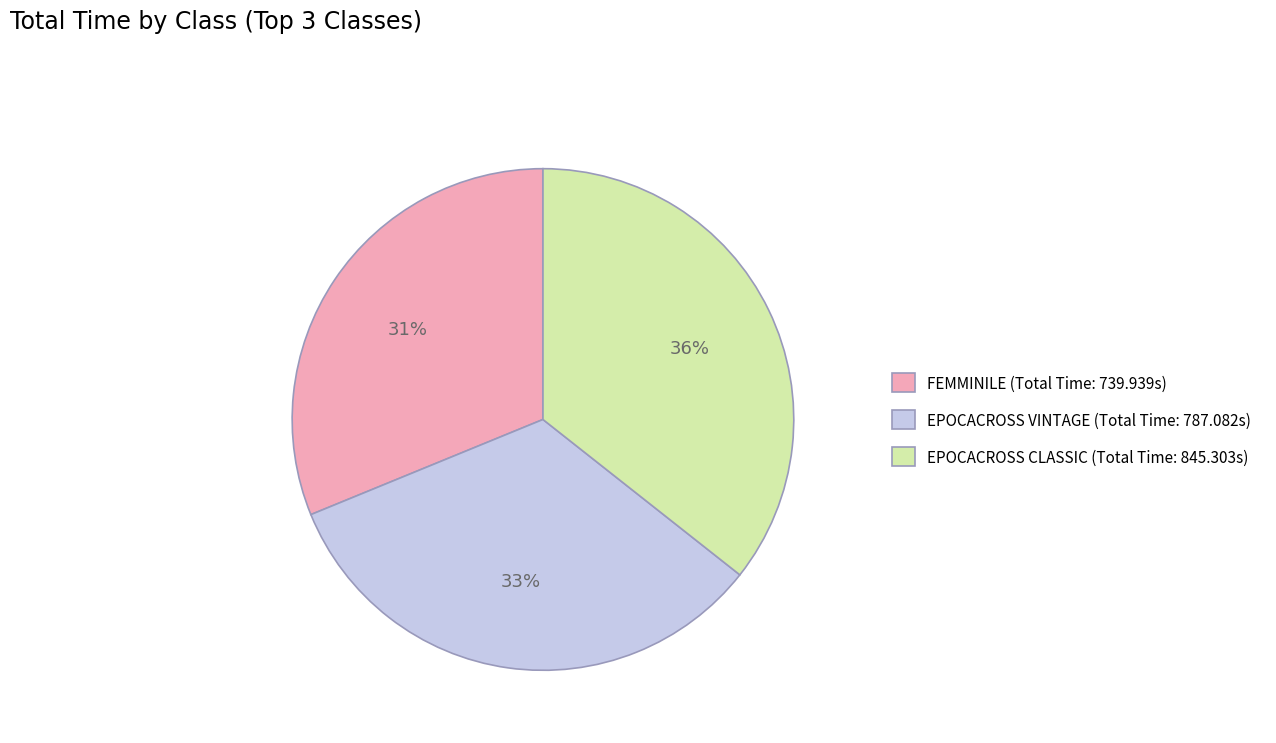

Which has a higher value, EPOCACROSS VINTAGE or EPOCACROSS CLASSIC?

EPOCACROSS CLASSIC